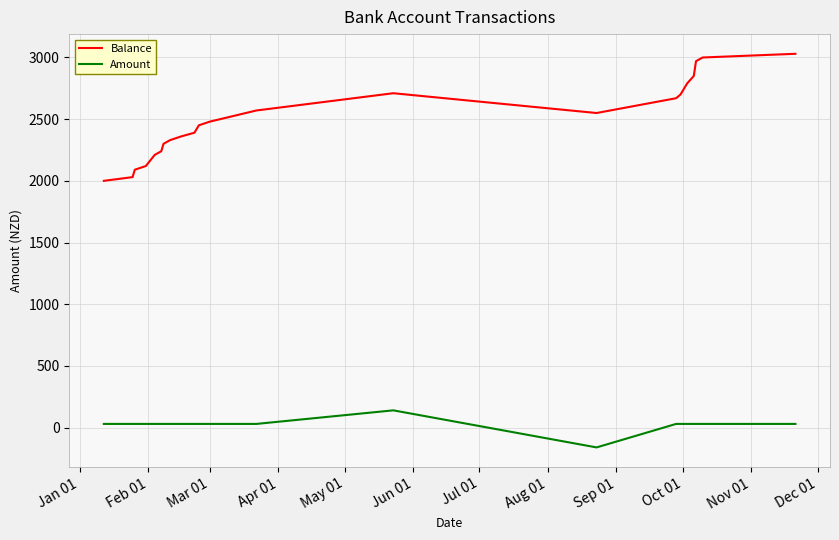

Rank the series by their maximum value, from lowest to highest.

Amount, Balance